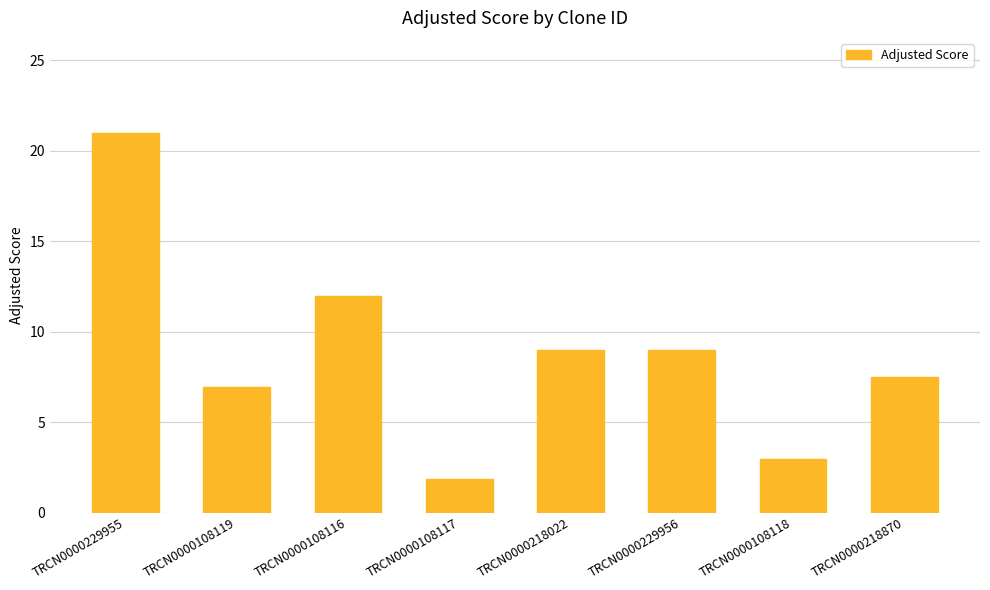

The chart shows a value of 1.8 at TRCN0000108117. True or false?

True